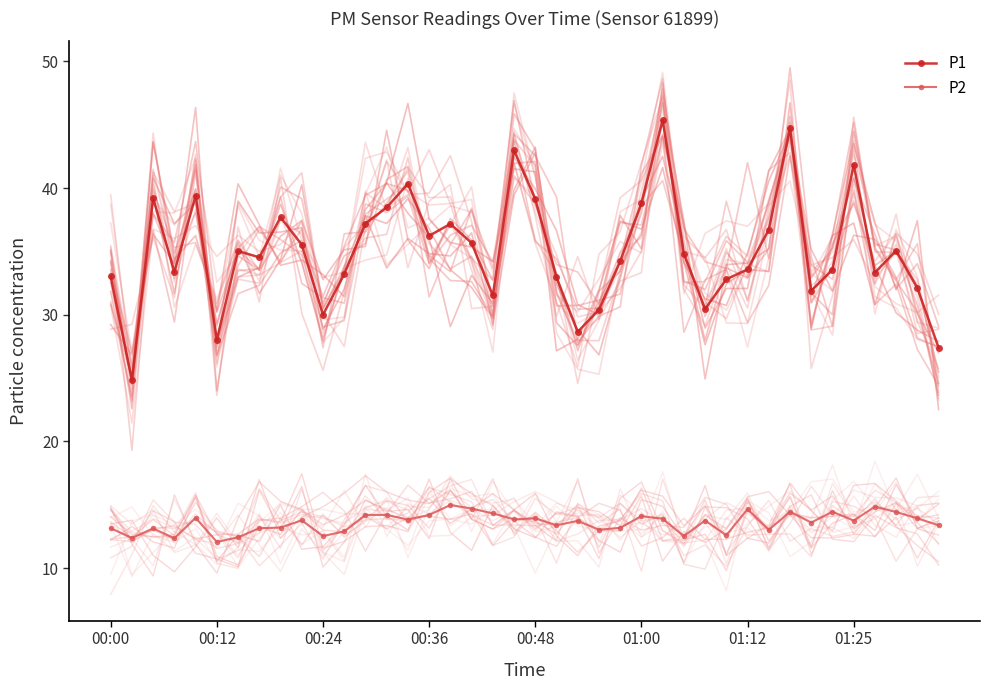

At how many categories does at least one series exceed 16?

40